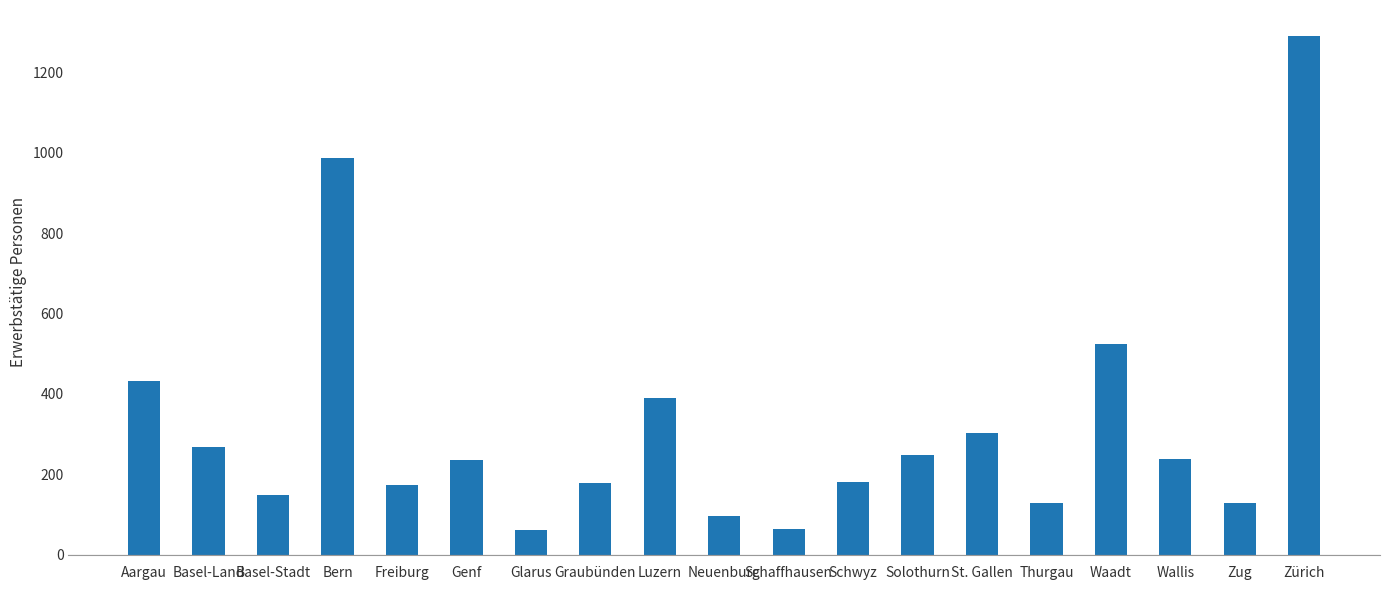

Which label corresponds to the largest value in the chart?

Zürich